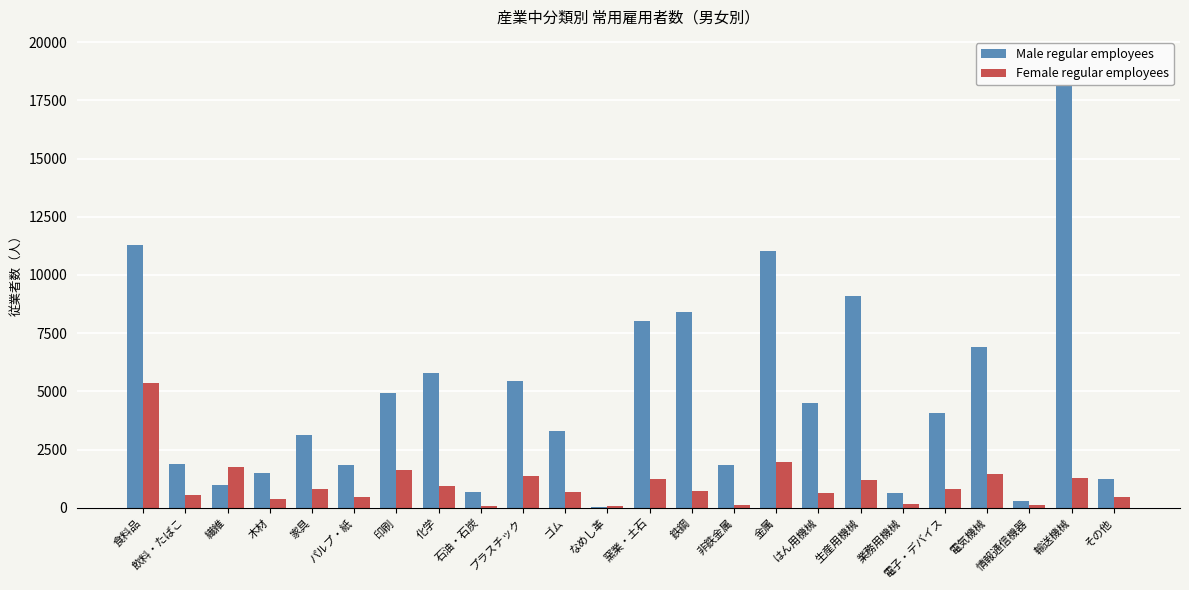

What is the lowest value of the Male regular employees series?

56